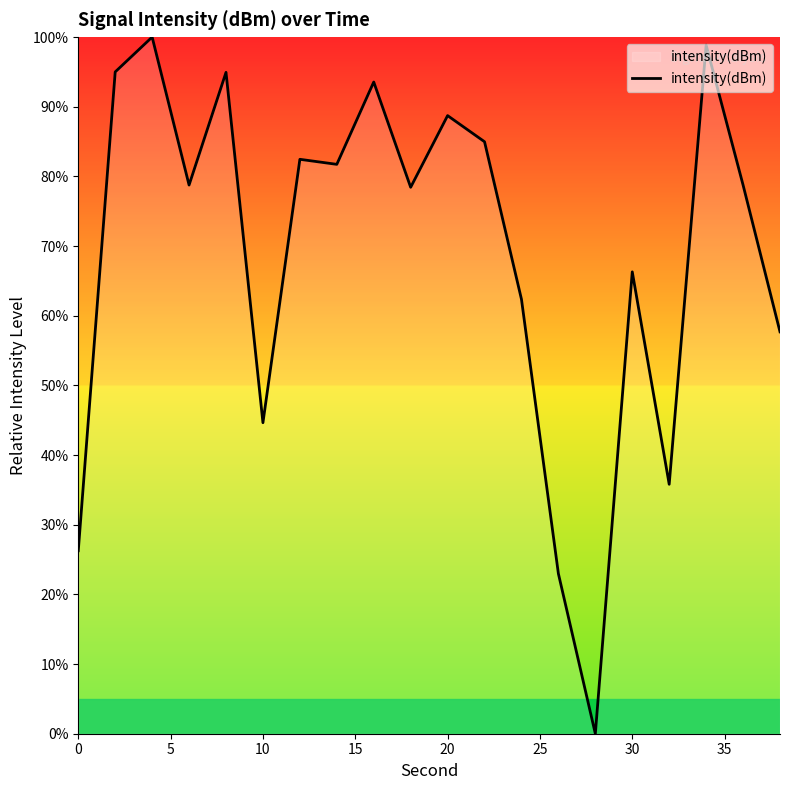

What is the difference between the maximum and minimum values?

100.0